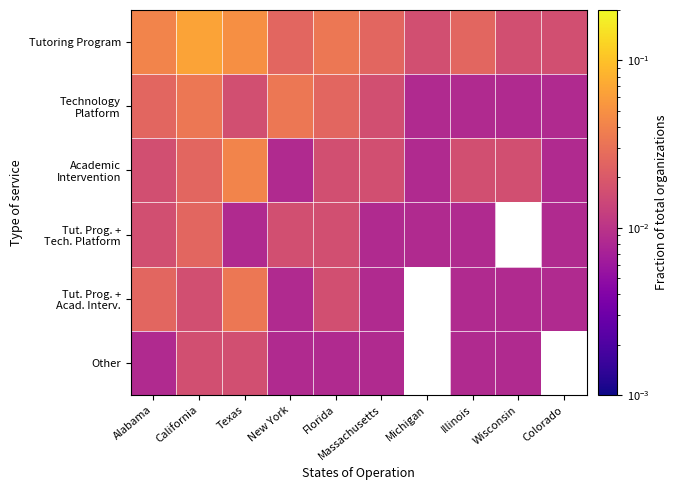

How many distinct data groups are displayed?

6